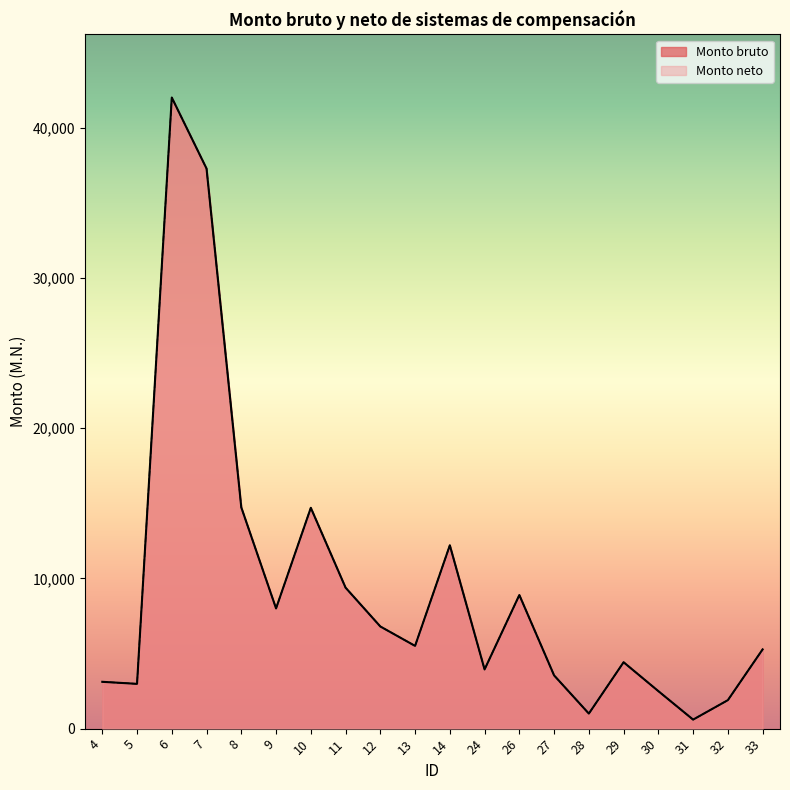

True or false: Monto neto has more than 1 points higher than both neighbors.

True